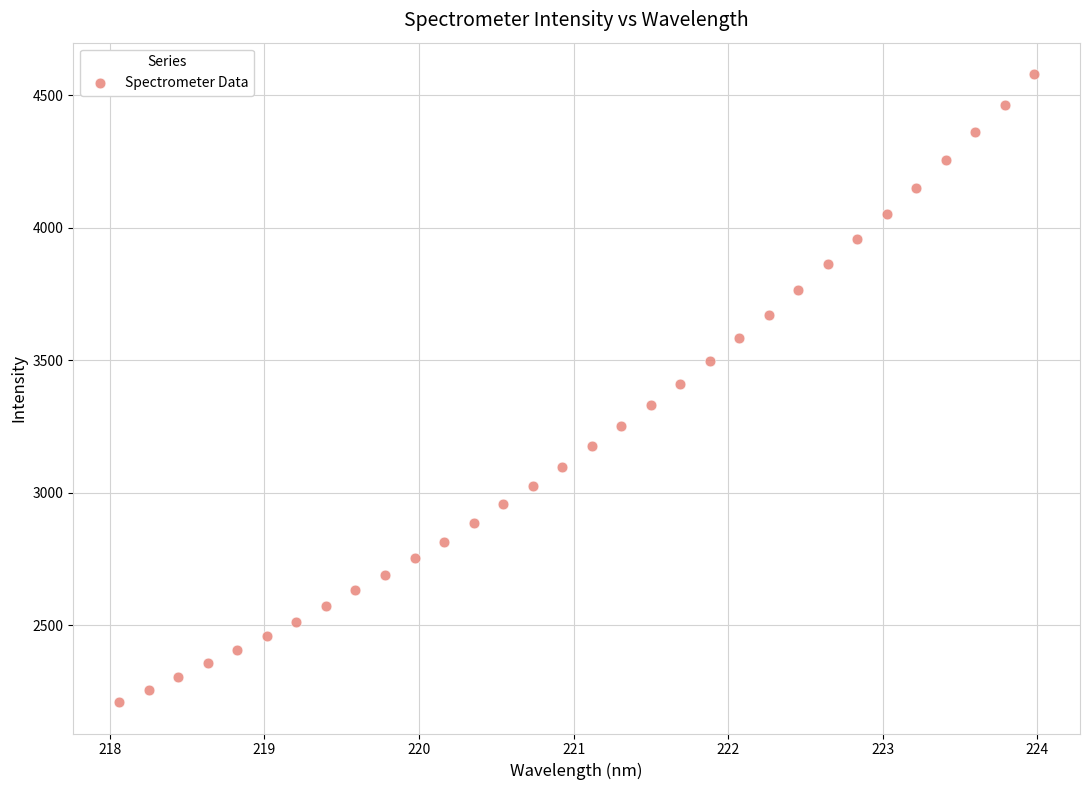

What is the range of Y values (max minus min)?

2371.4